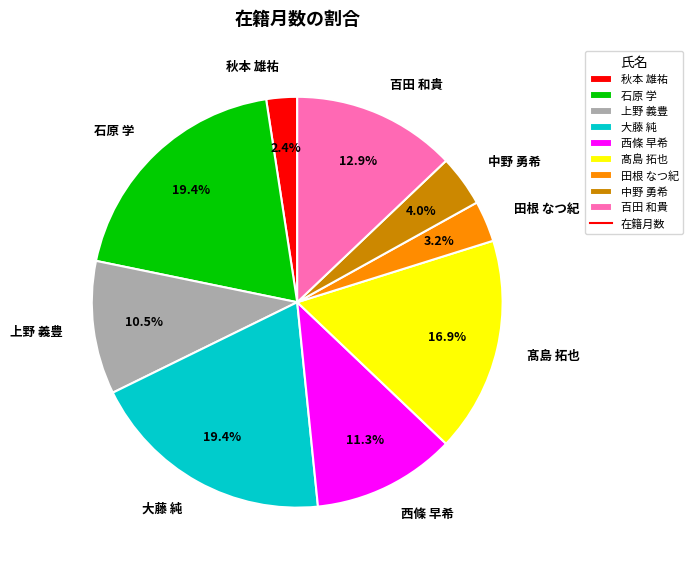

Does 石原 学 account for over 50% of the chart?

No